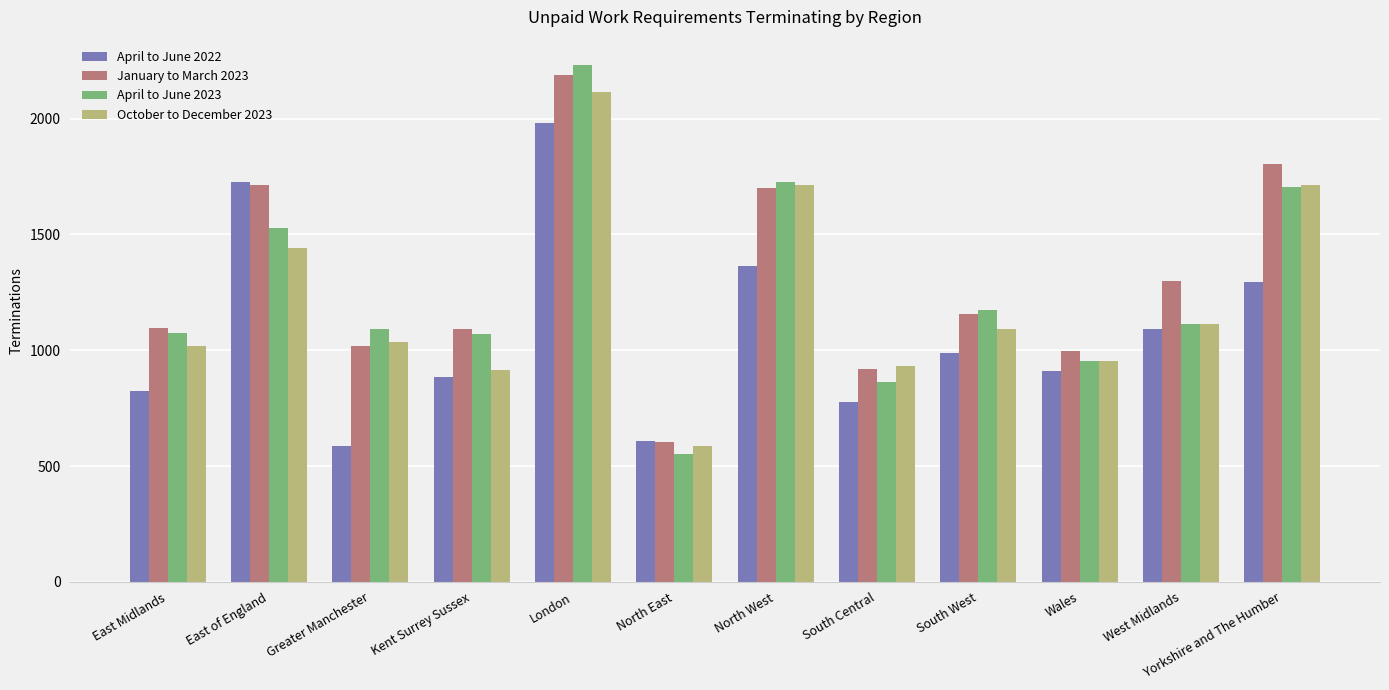

Count the number of categories in the chart.

12